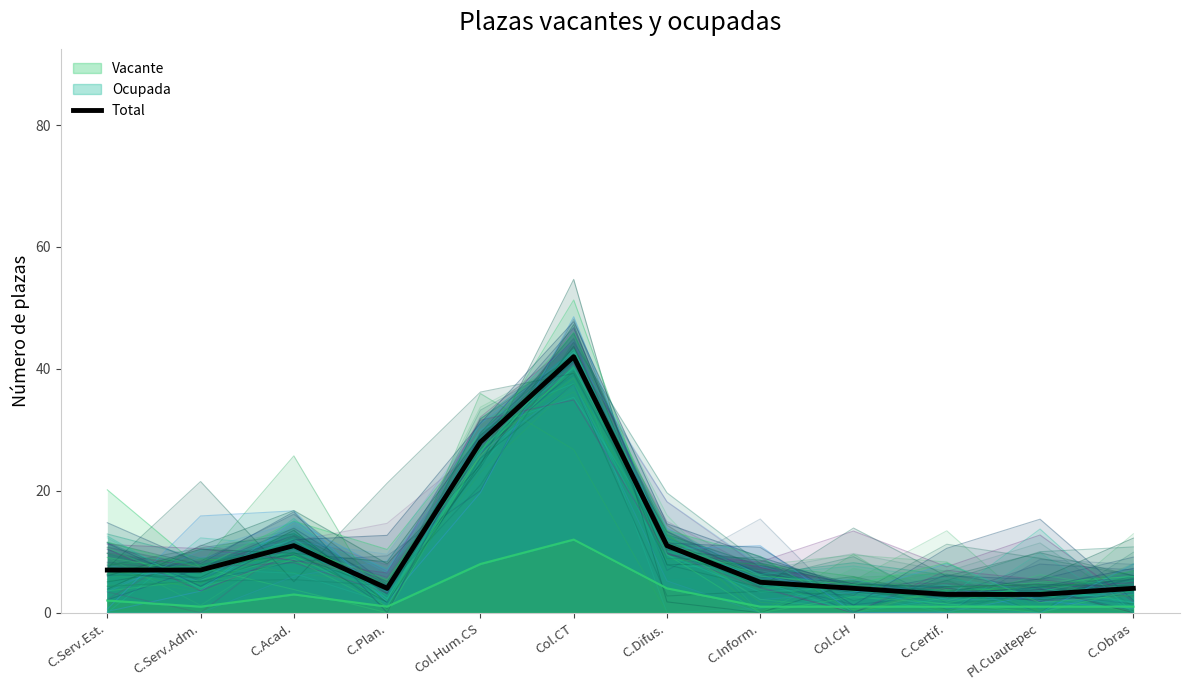

What is the label of the 5th point from the left?

Col.Hum.CS